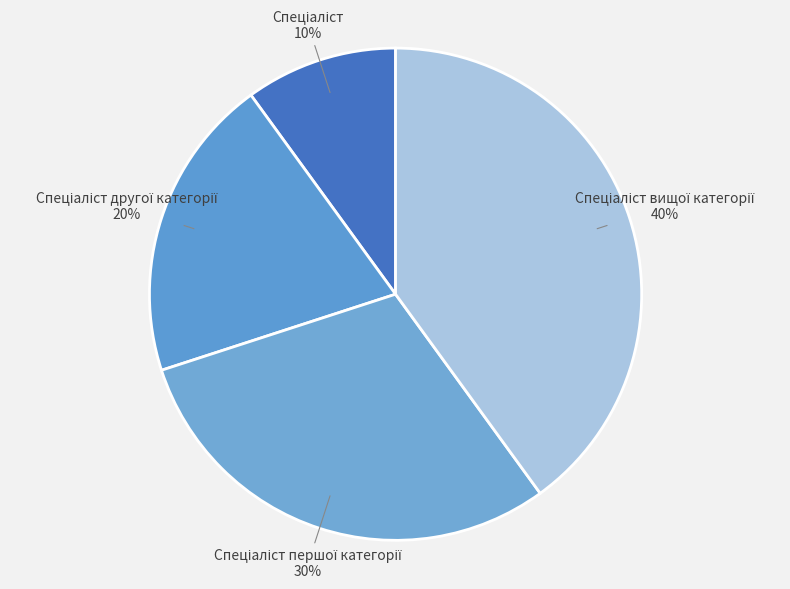

To the nearest percent, what is the average slice percentage?

25%